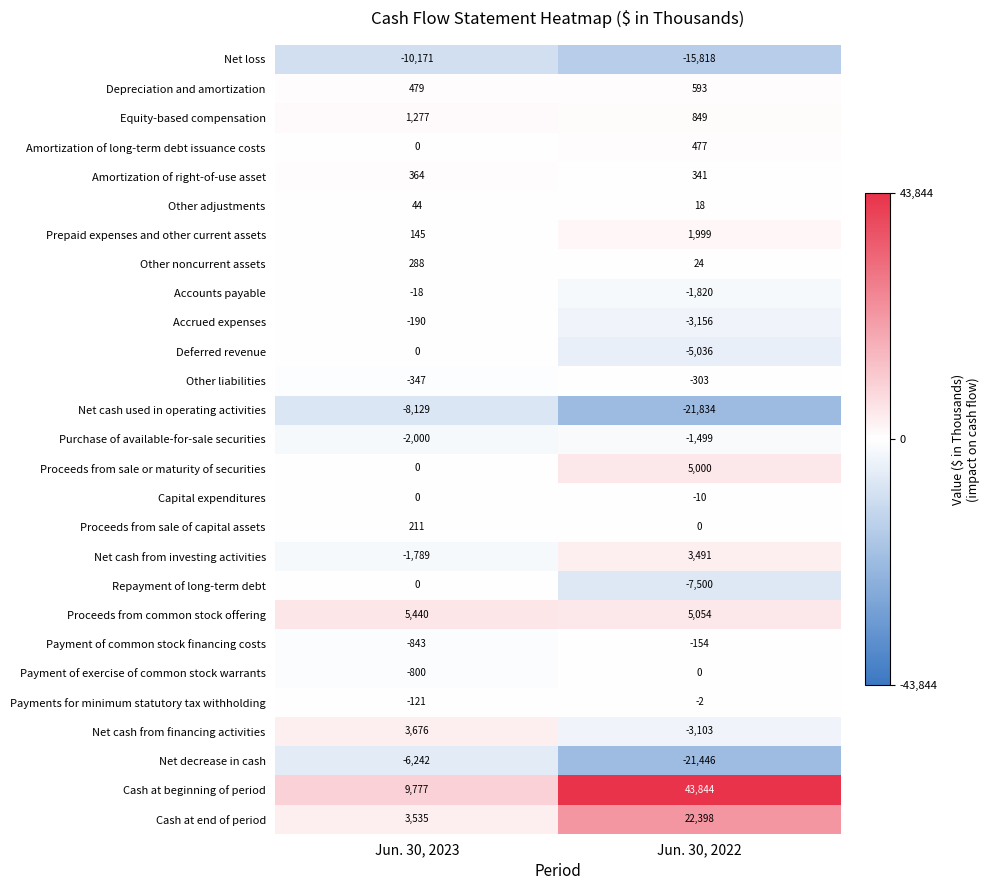

At which label is Net cash from investing activities closest to 851?

Jun. 30, 2023